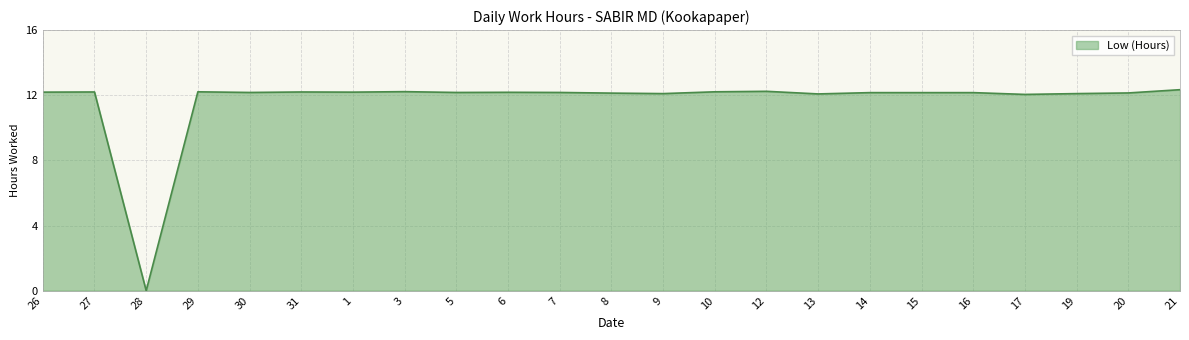

What position from the left is 31?

6